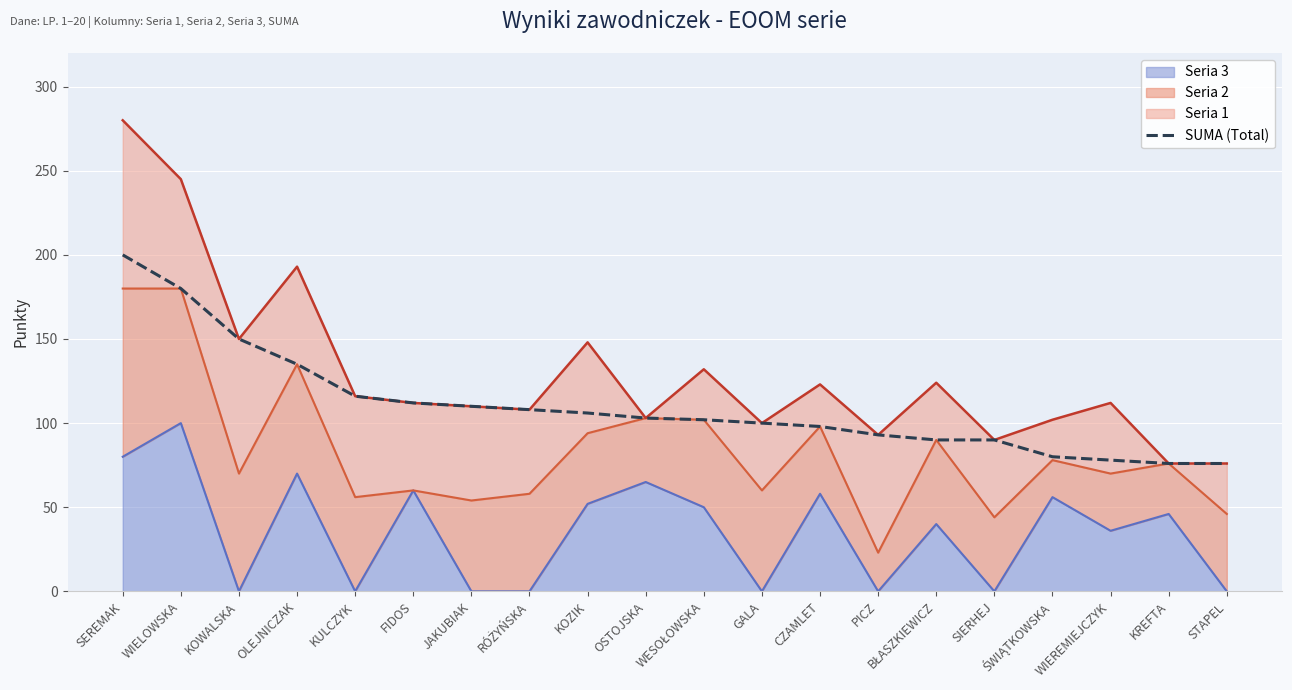

Reading right to left, transcribe all the data shown in this chart.

STAPEL=76	KREFTA=76	WIEREMIEJCZYK=78	ŚWIĄTKOWSKA=80	SIERHEJ=90	BŁASZKIEWICZ=90	PICZ=93	CZAMLET=98	GALA=100	WESOŁOWSKA=102	OSTOJSKA=103	KOZIK=106	RÓŻYŃSKA=108	JAKUBIAK=110	FIDOS=112	KULCZYK=116	OLEJNICZAK=135	KOWALSKA=150	WIELOWSKA=180	SEREMAK=200